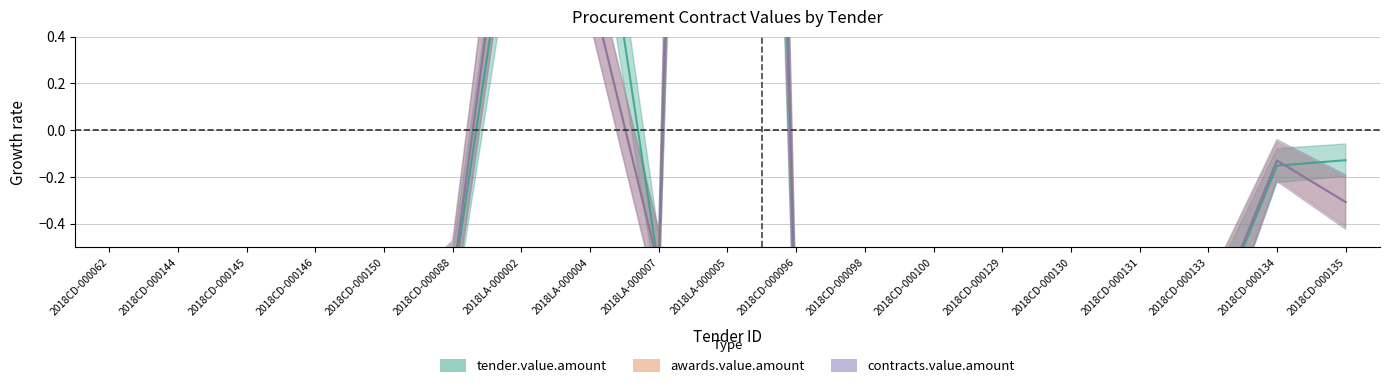

Read the tender.value.amount value at 2018CD-000131.

-0.9